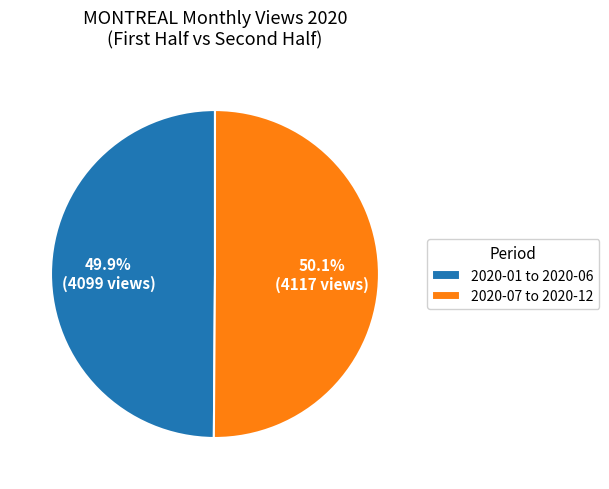

Is there any slice that represents more than half of the pie?

Yes